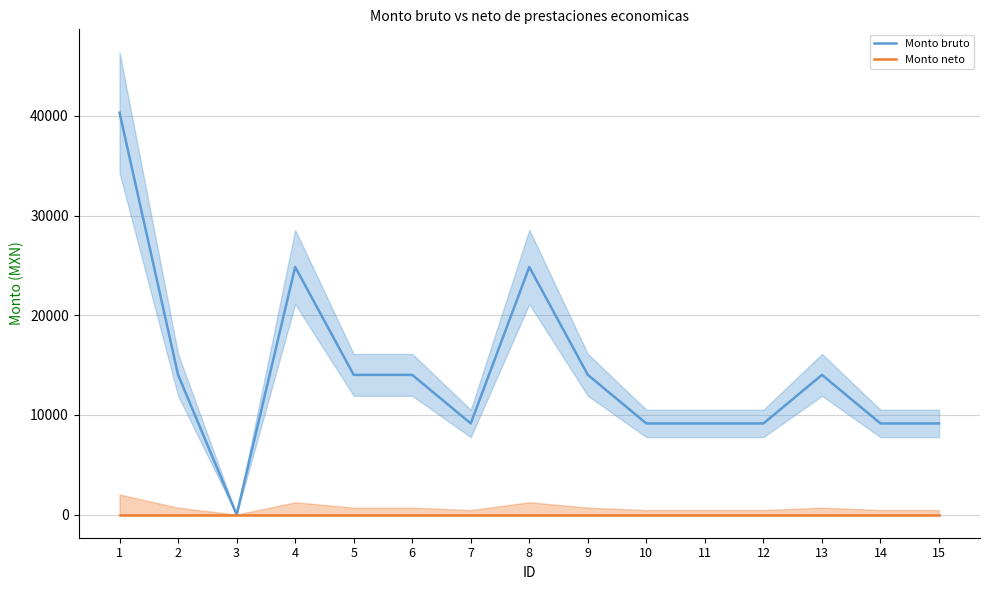

At how many categories does at least one series exceed 20691?

3